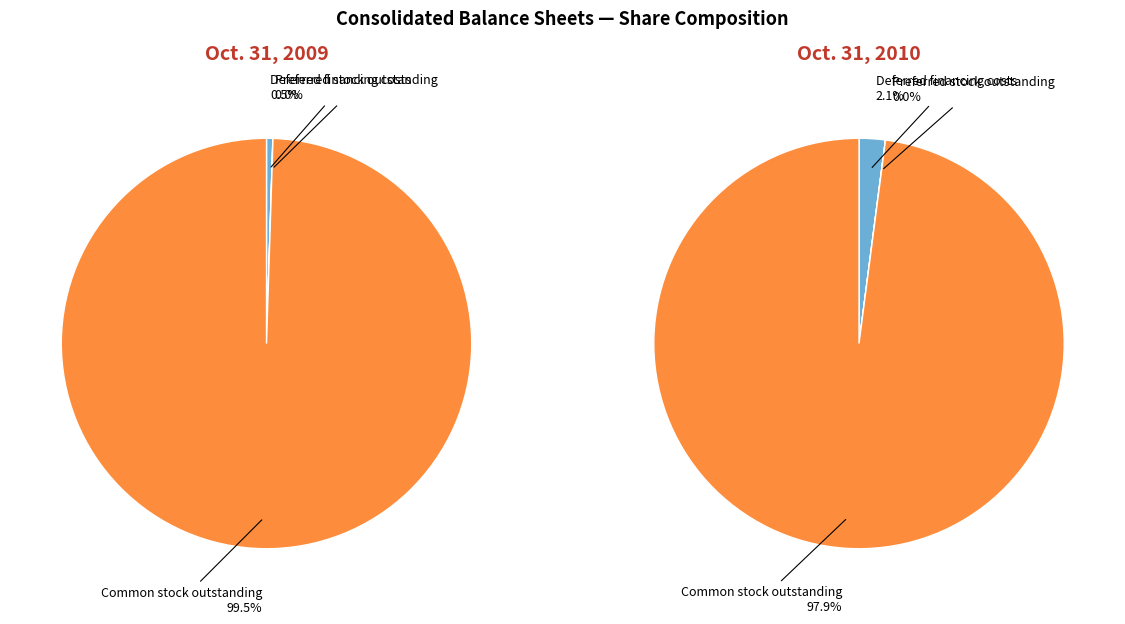

Count the number of slices in the pie.

3